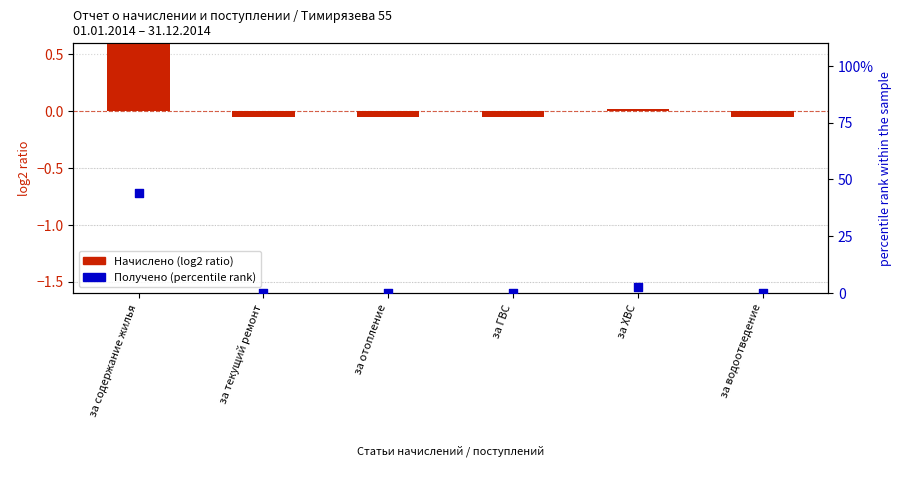

Which series has the largest Y range (max minus min)?

Получено (percentile rank)